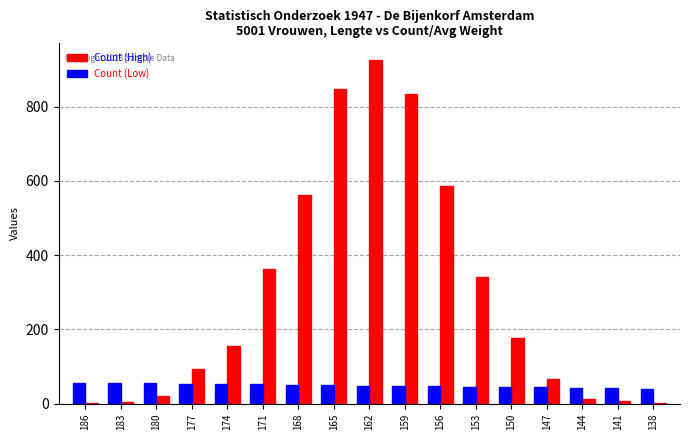

True or false: Count (Low) has a value of 46 at 153.

True